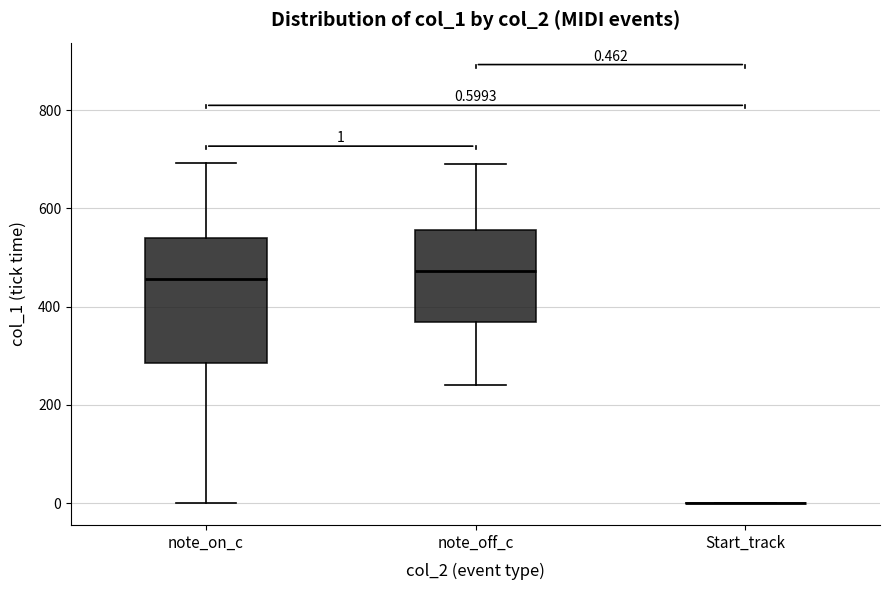

Which box is the tallest, from its lower edge to its upper edge?

note_on_c